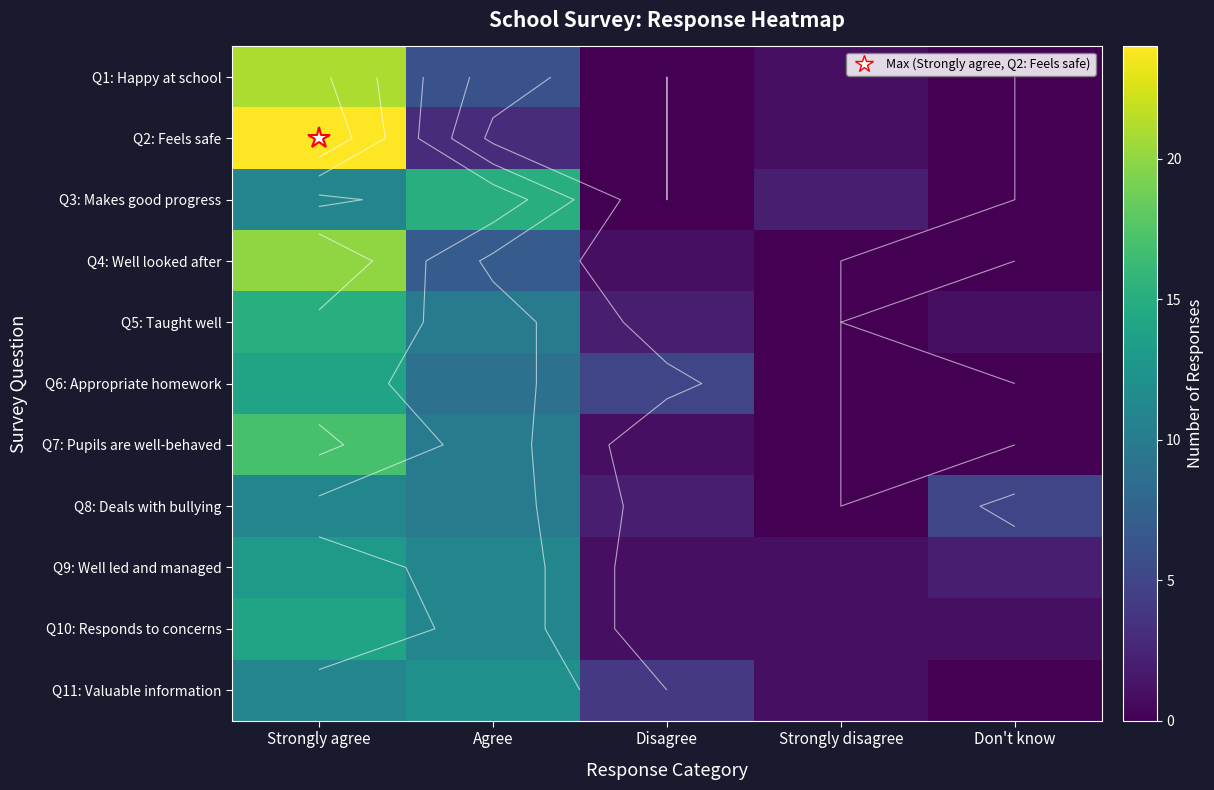

Where is Q7: Pupils are well-behaved nearest to the value 8?

Agree